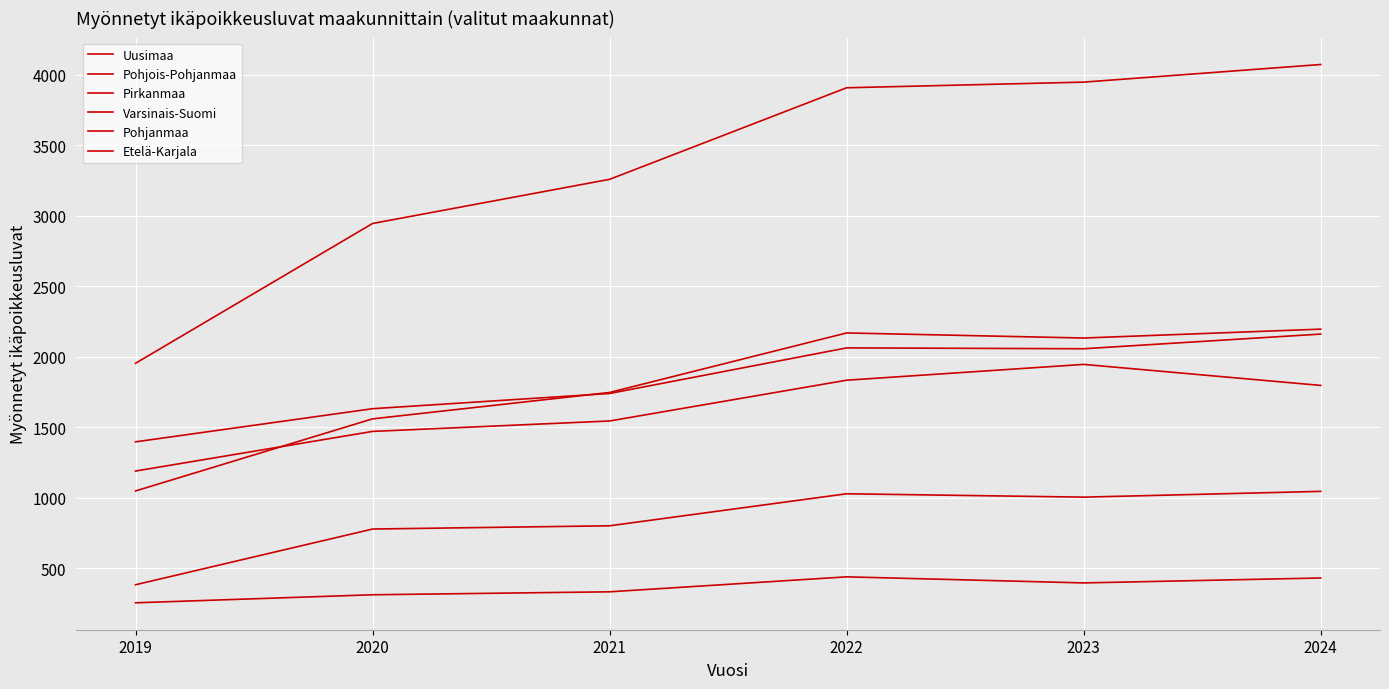

Does the chart display data point markers on the line(s)?

No